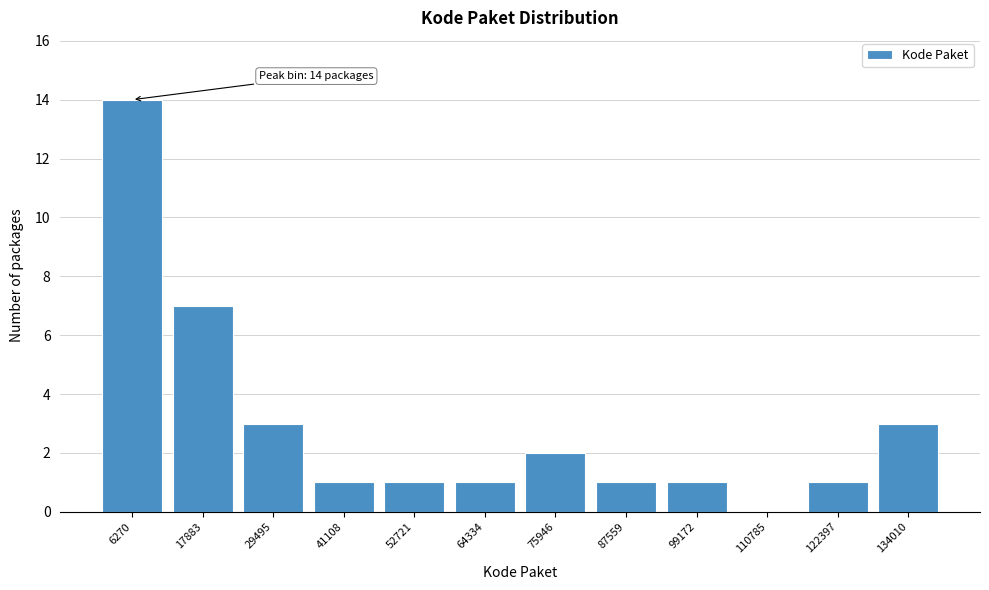

Over which range of the x-axis is the bar tallest?

0 to 12000